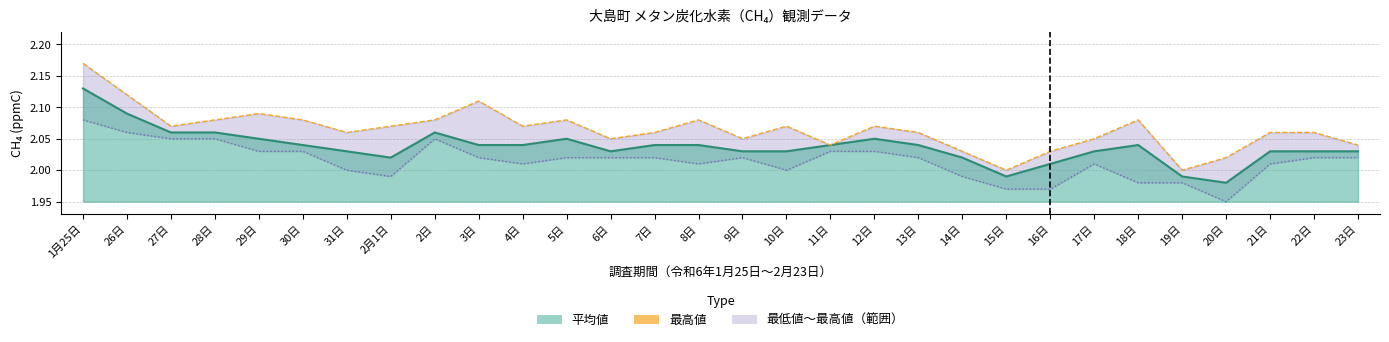

Between 31日 and 29日, which is larger?

29日